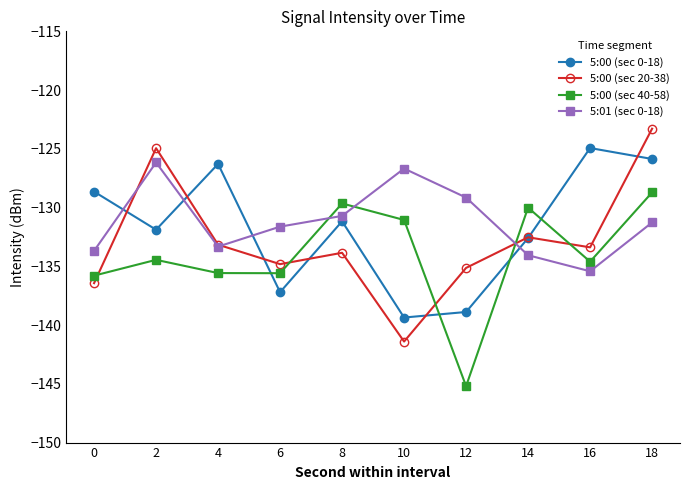

What is the difference between the second highest and second lowest values in the 5:00 (sec 0-18) series?

13.0